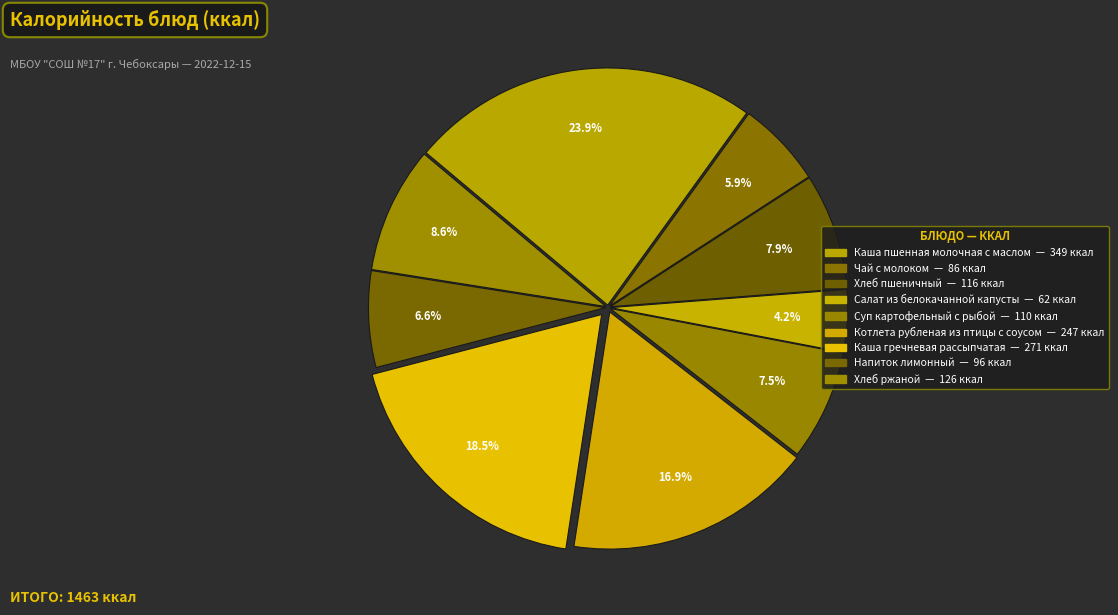

Does Котлета рубленая из птицы с соусом account for over 50% of the chart?

No